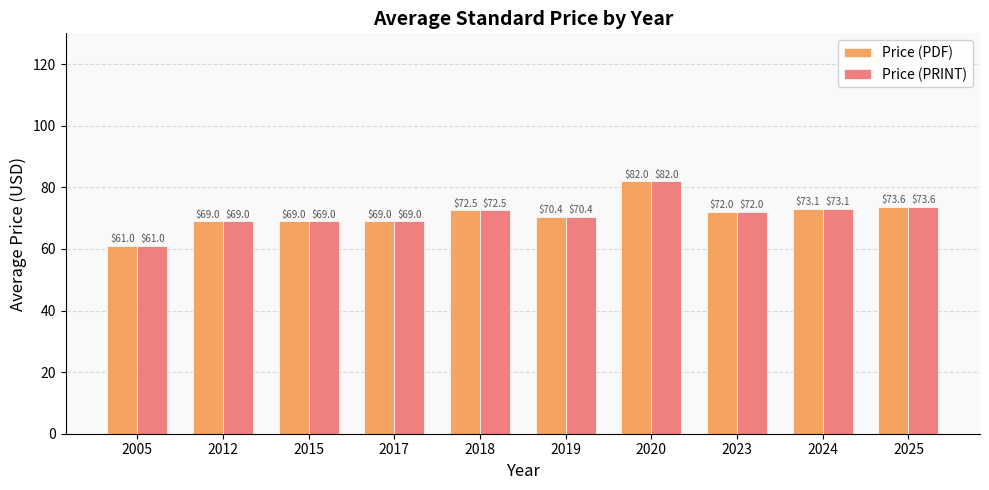

Which category has the highest value in the Price (PDF) series?

2020